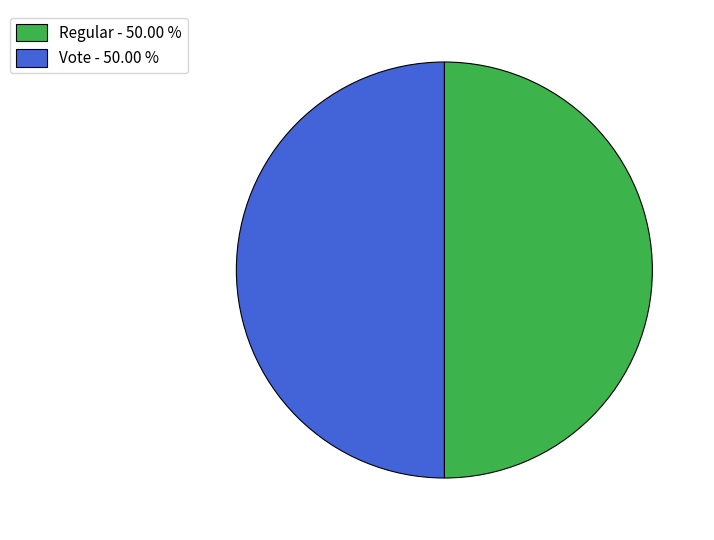

The Vote slice represents 36% of the pie. True or false?

False